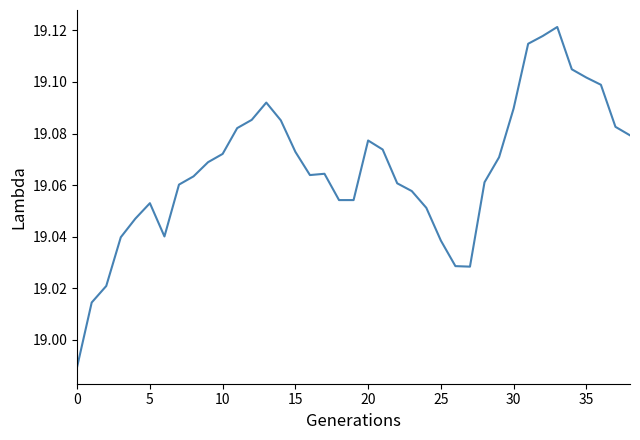

Does the chart display data point markers on the line(s)?

No